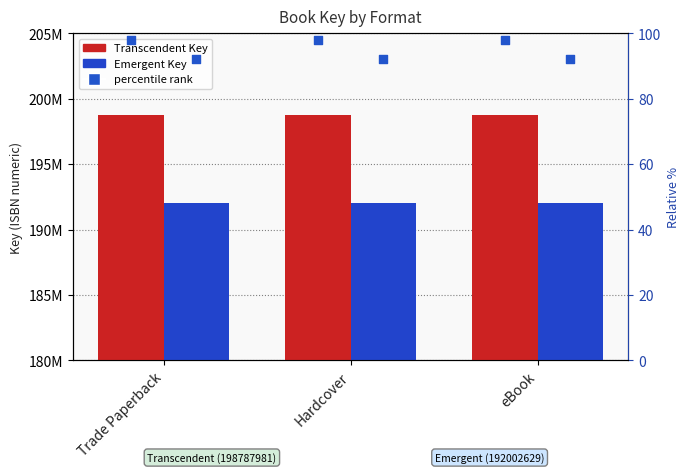

At which category is the sum across all series the highest?

Trade Paperback